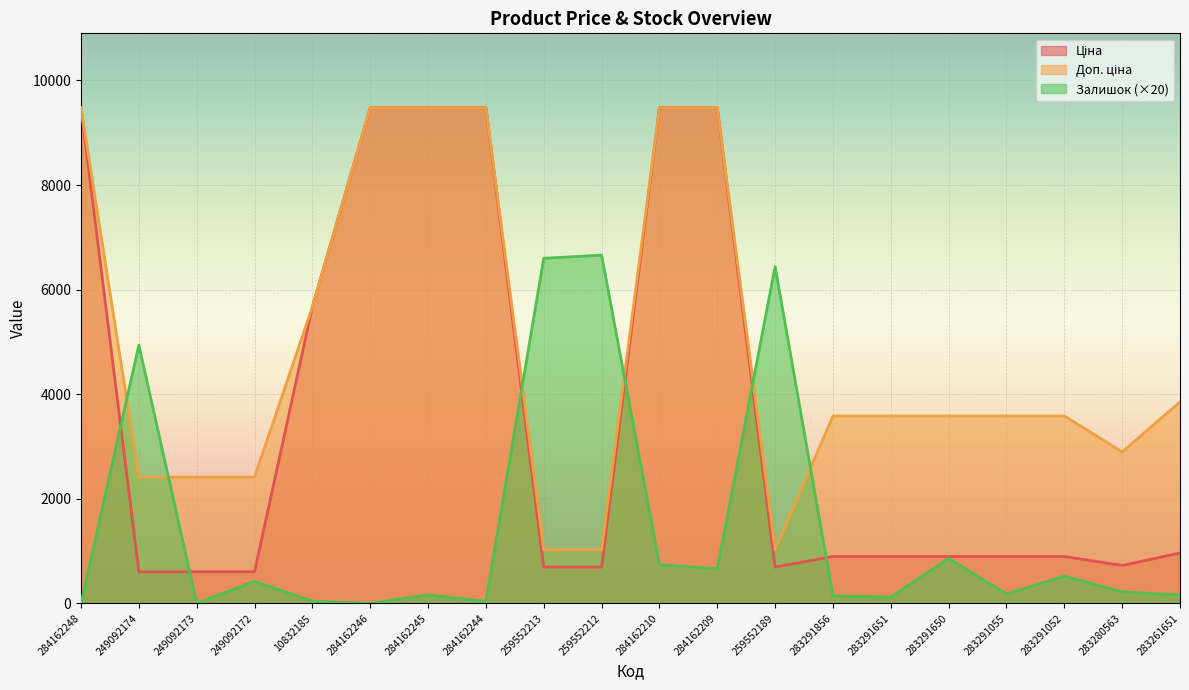

At how many categories does at least one series exceed 1264?

20